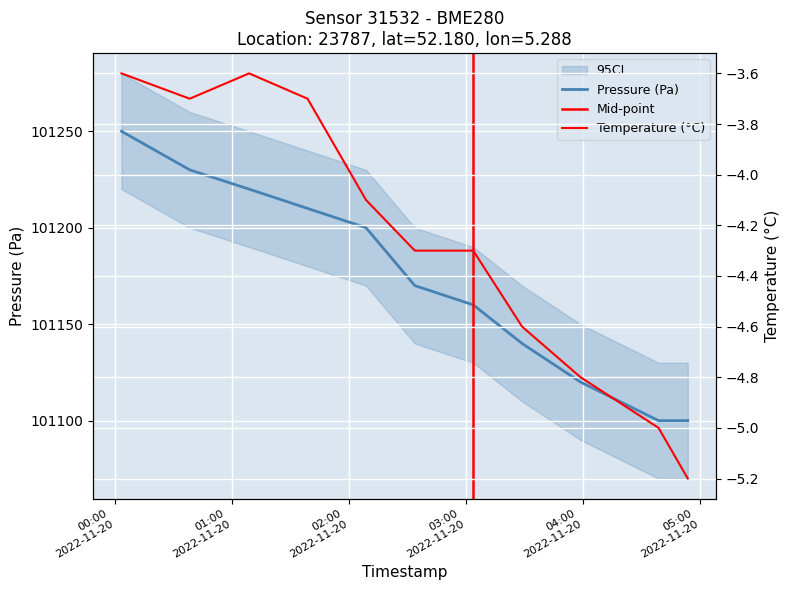

Between 2022-11-20T02:33:54 and 2022-11-20T03:03:53, which series saw the biggest shift?

pressure